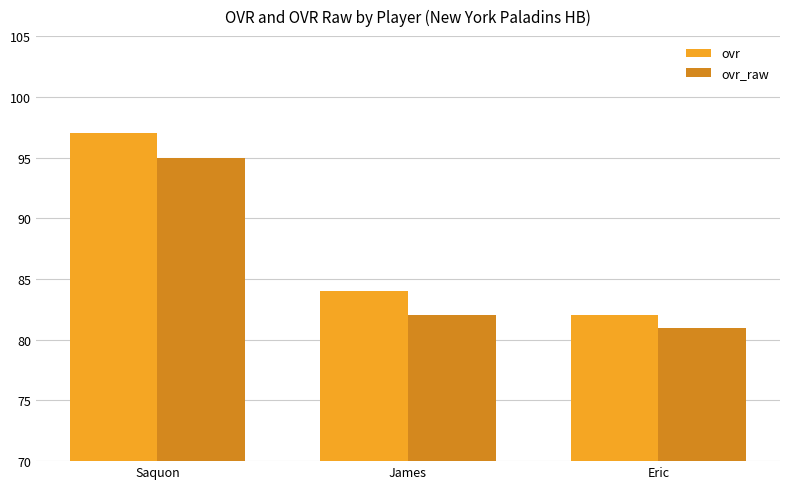

Rank the series by their maximum value, from lowest to highest.

ovr_raw, ovr